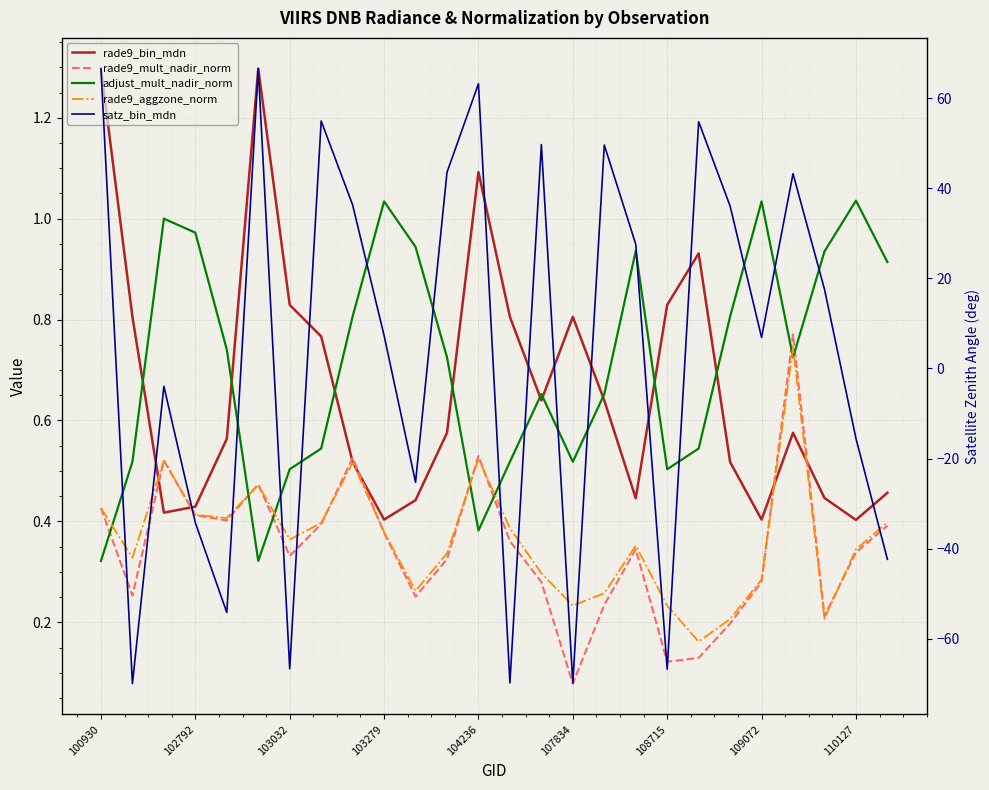

What is the difference between the maximum and minimum values in the satz_bin_mdn series?

136.5